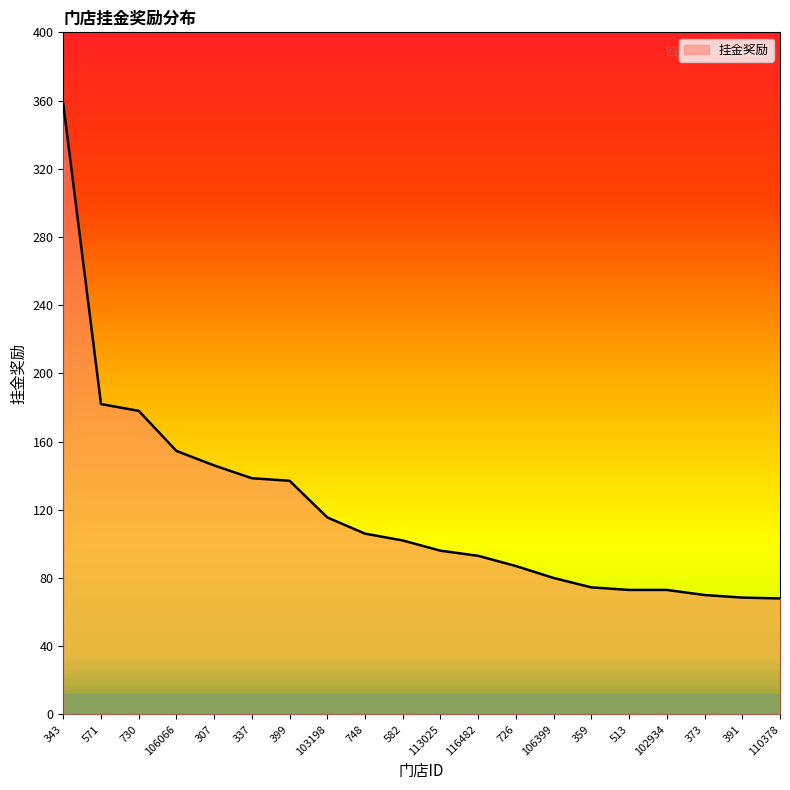

The value at 102934 is 16.9. True or false?

False